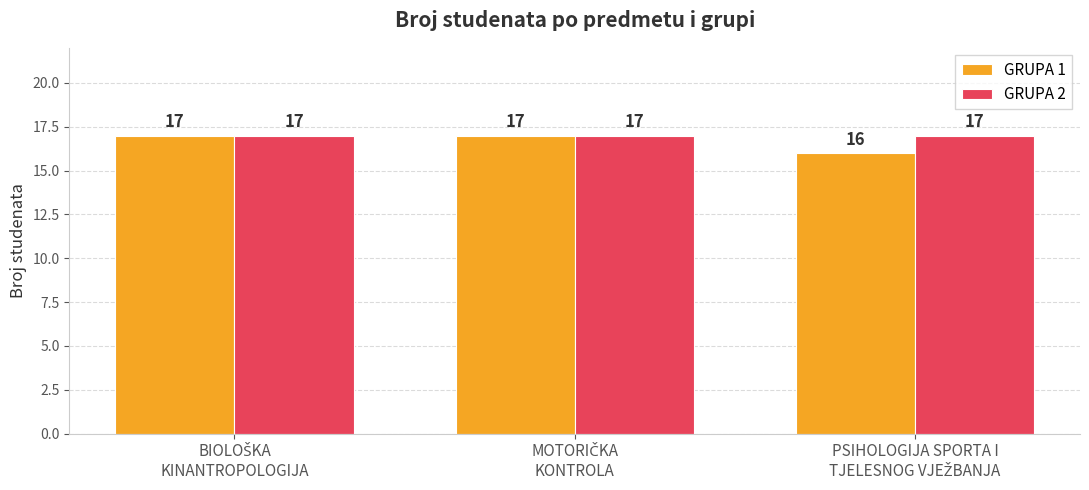

What are all the series names shown in the legend?

GRUPA 1, GRUPA 2